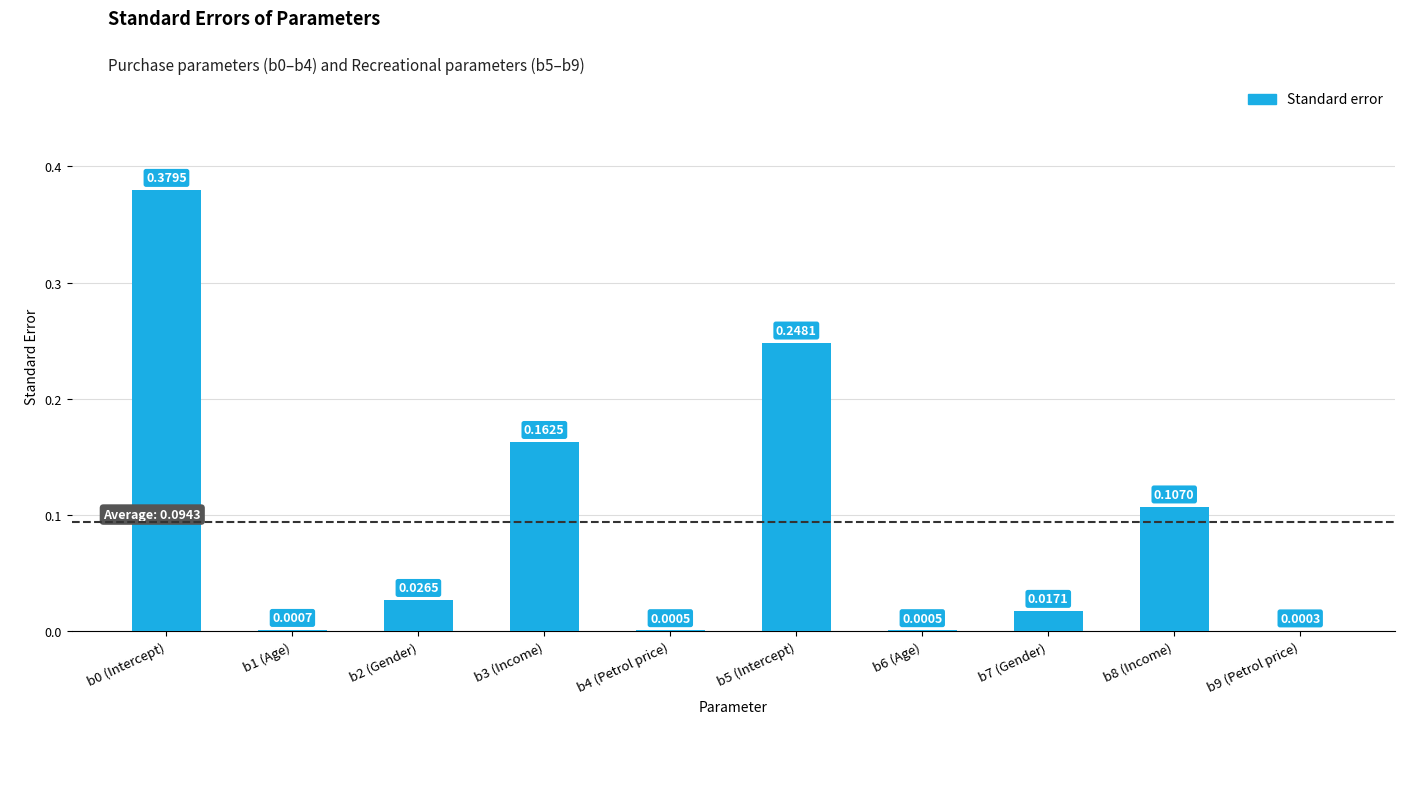

What is the sum of the values at b0 (Intercept) and b5 (Intercept)?

0.6